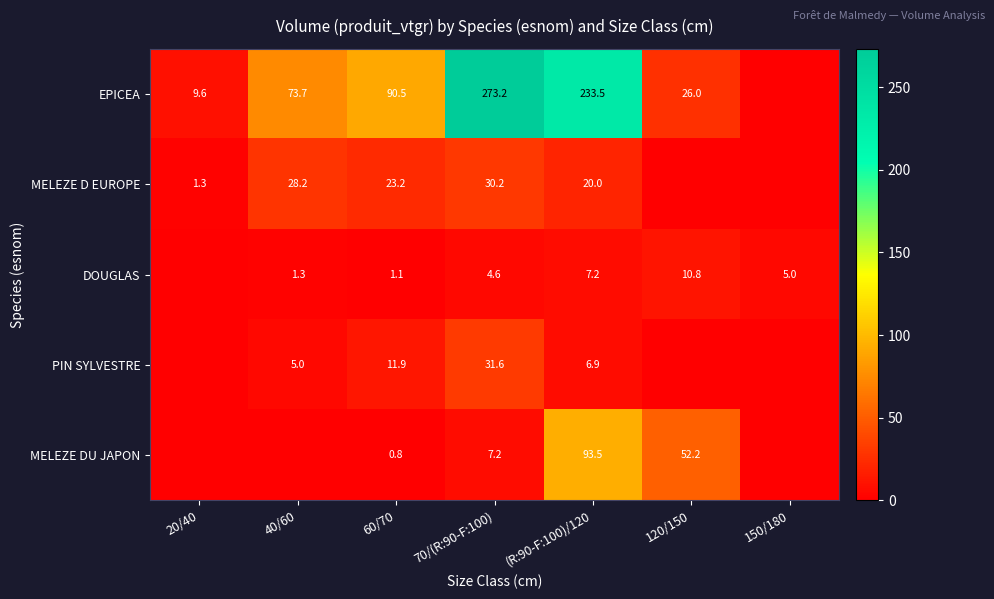

Is the value of PIN SYLVESTRE at 60/70 greater than the value of EPICEA at 20/40?

Yes